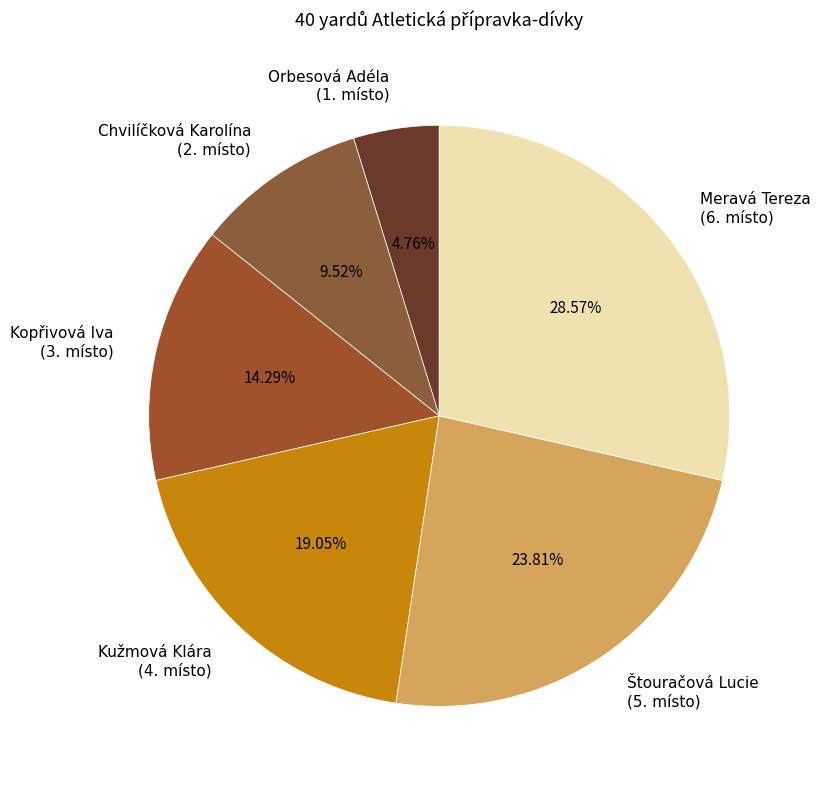

Is the sum of Chvilíčková Karolína (2. místo) and Meravá Tereza (6. místo) greater than half?

No